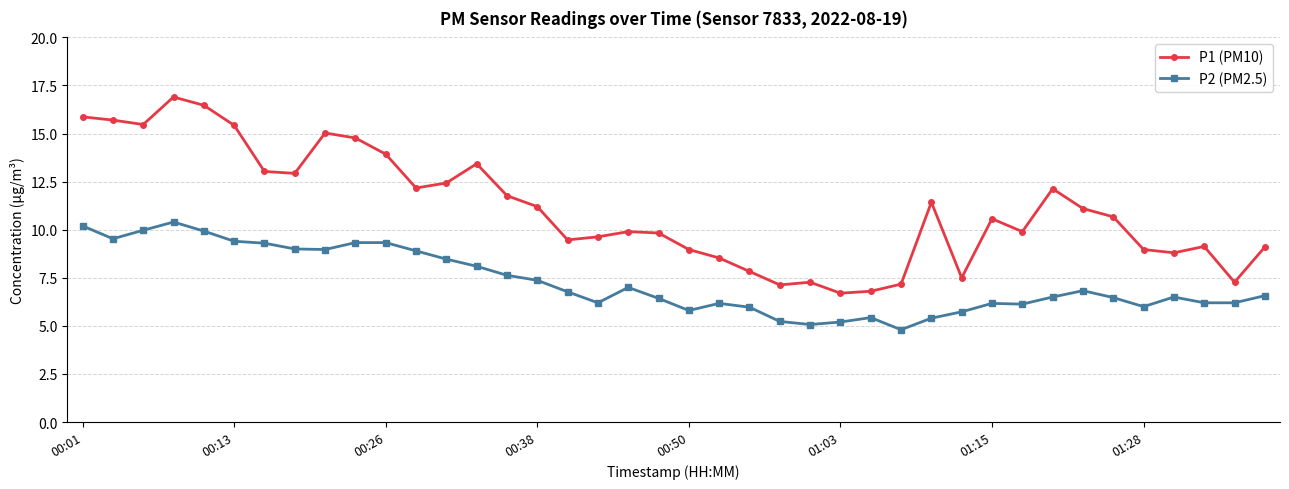

What is the maximum value shown in the chart?

16.9